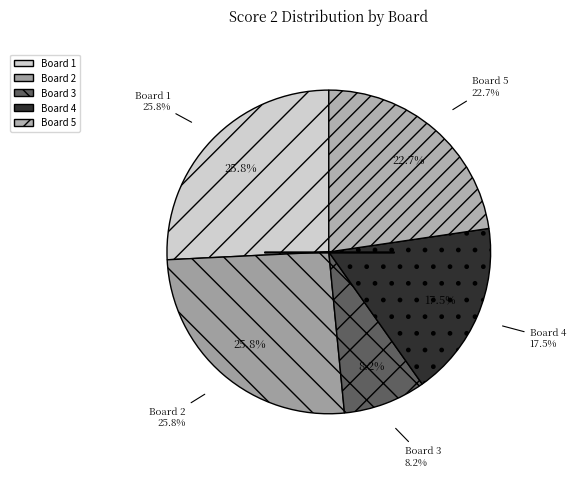

Is there any slice that represents more than half of the pie?

No